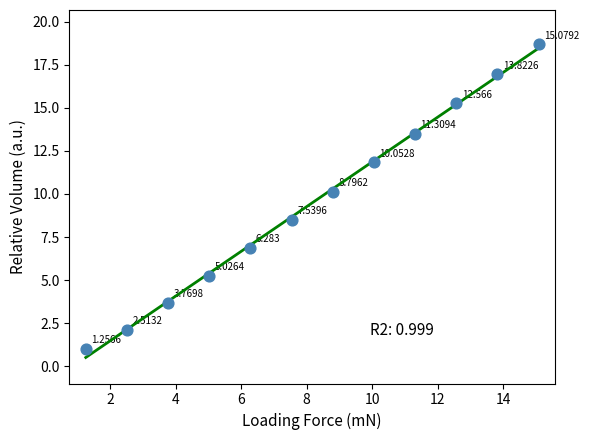

Count the number of points in this scatter plot.

12